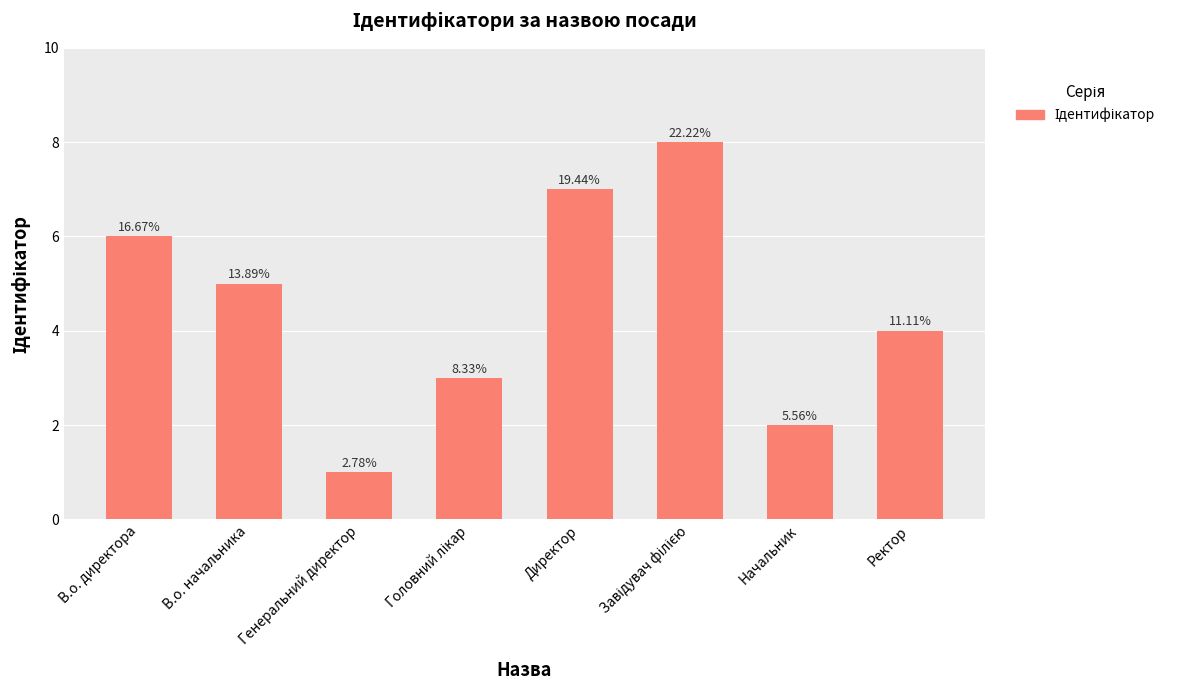

List the labels in order of value, smallest first.

Генеральний директор, Начальник, Головний лікар, Ректор, В.о. начальника, В.о. директора, Директор, Завідувач філією